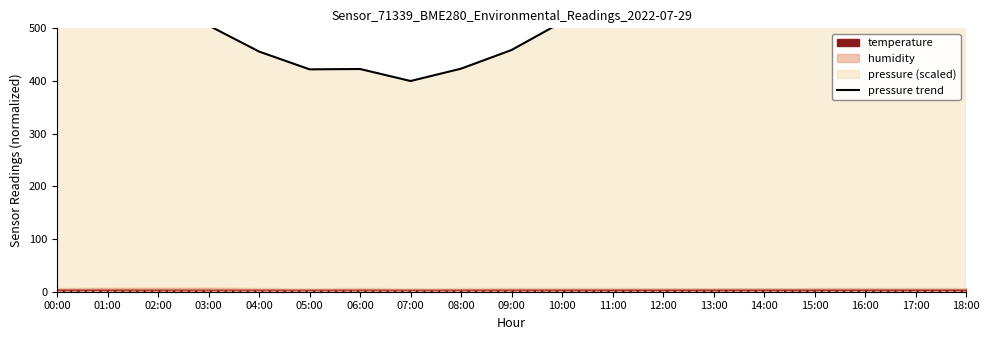

Between 09:00 and 13:00, which is larger?

13:00